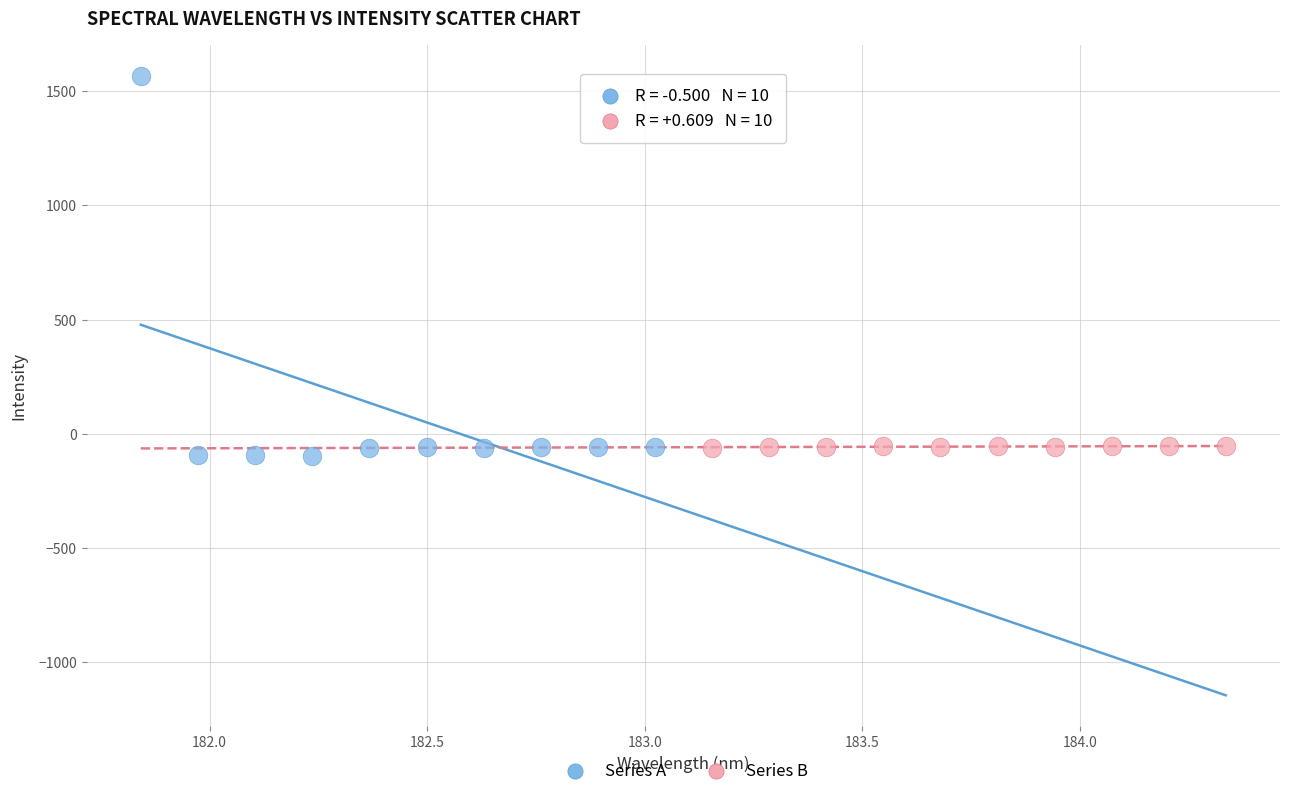

Which series has the widest spread of Y values?

Series A